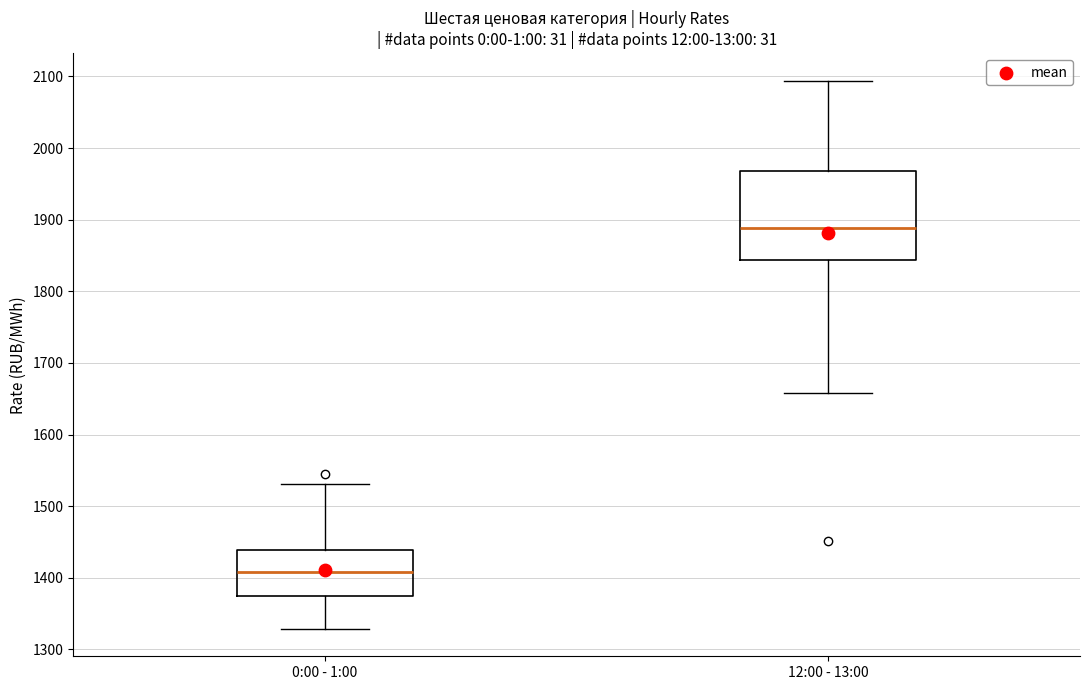

Which box's median line is the lowest?

0:00 - 1:00